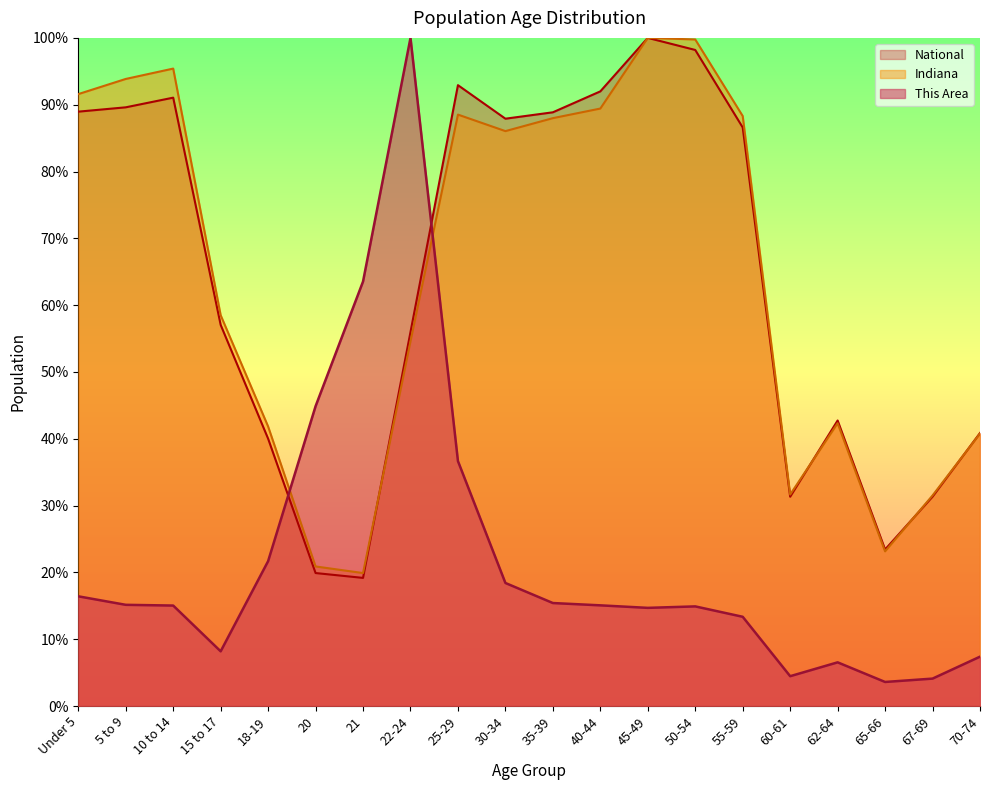

At how many categories does at least one series exceed 0?

20